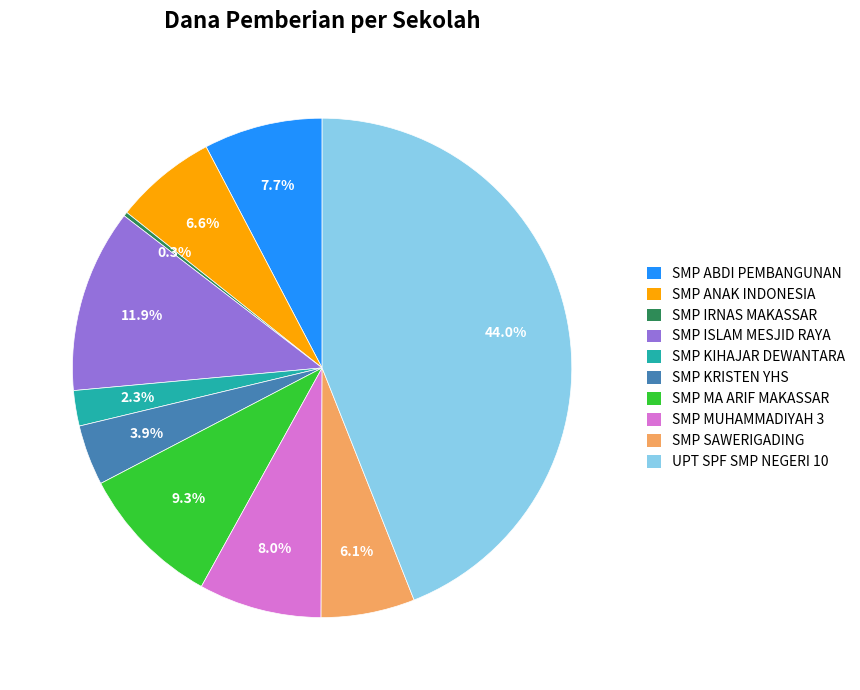

Does any single category account for the majority?

No